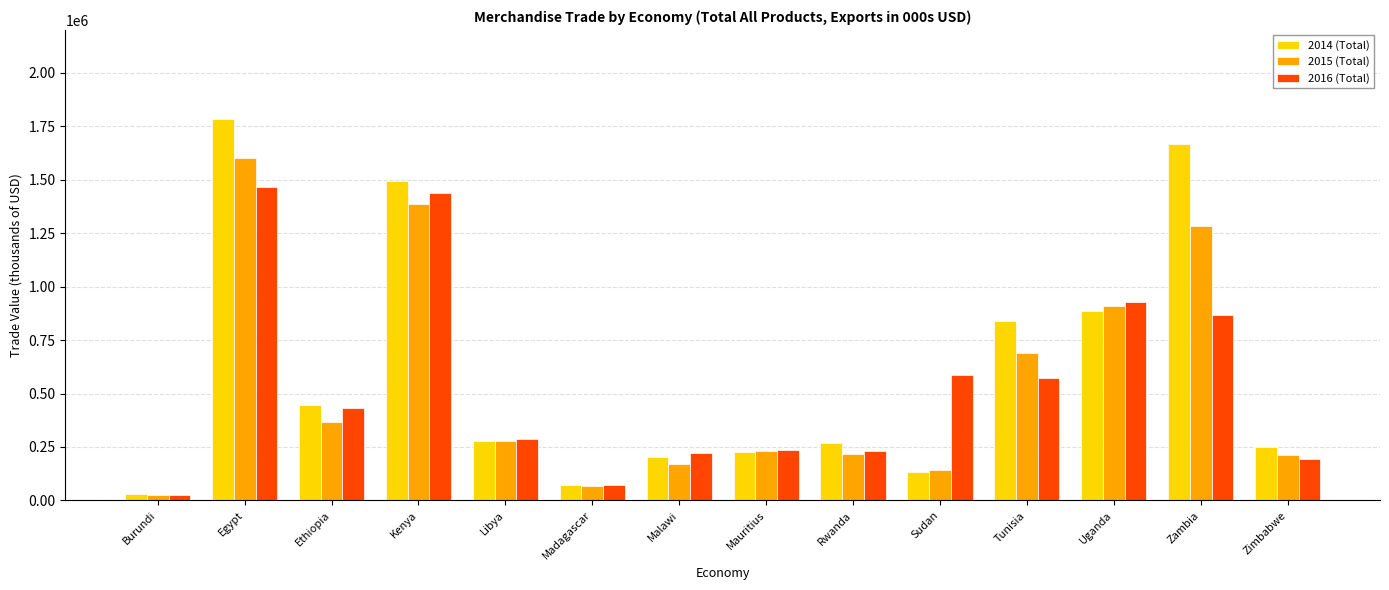

What is the spread (max minus min) of values at Egypt?

316476.5